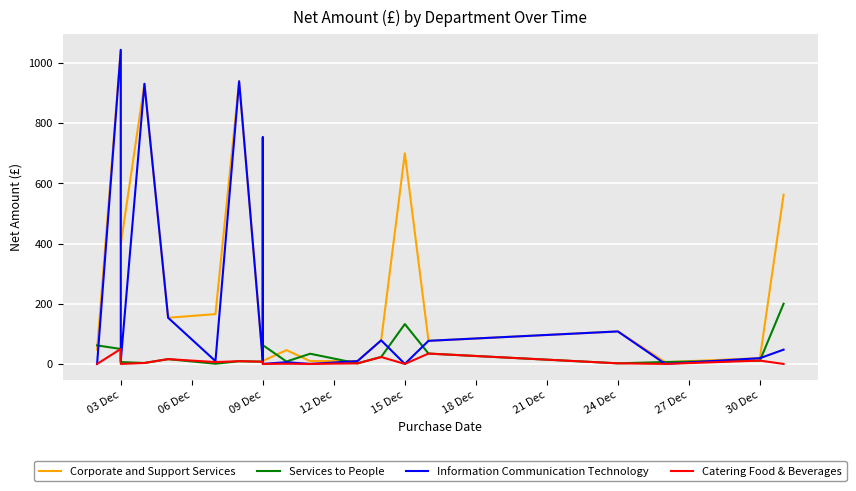

What is the difference between the Catering Food & Beverages values at 03 Dec and 09 Dec?

7.4